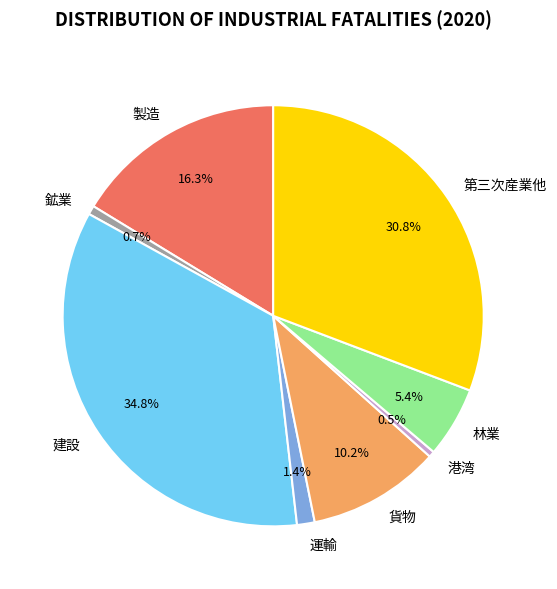

To the nearest percent, what is the difference between the 林業 and 鉱業 slice percentages?

5%